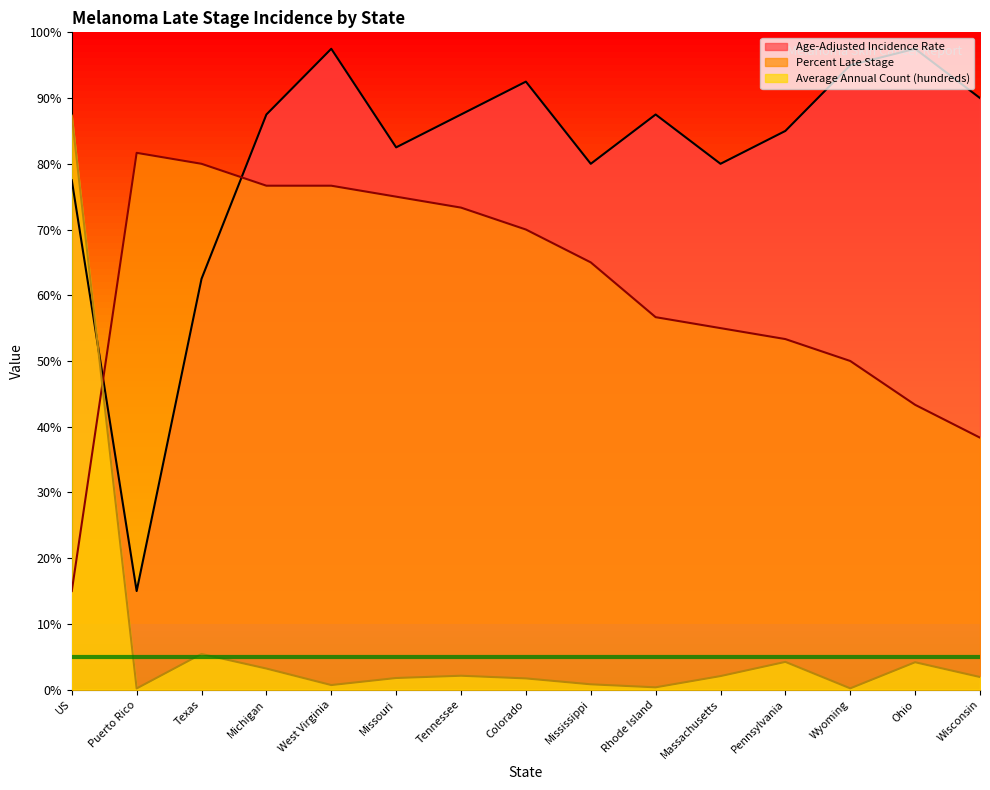

Which category has the lowest value across all series?

Puerto Rico